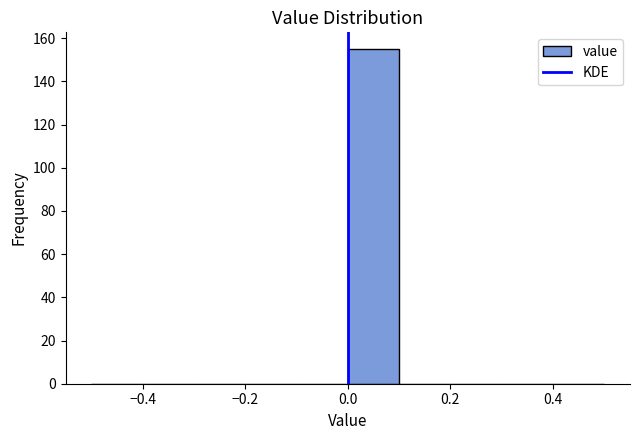

Reading left to right, list every bar in this chart as the range it spans on the x-axis followed by its height. The values are not printed on the chart, so give them approximately, as read against the axis.

-0.5 to -0.4: 0
-0.4 to -0.3: 0
-0.3 to -0.2: 0
-0.2 to -0.1: 0
-0.1 to 0.0: 0
0.0 to 0.1: 156
0.1 to 0.2: 0
0.2 to 0.3: 0
0.3 to 0.4: 0
0.4 to 0.5: 0